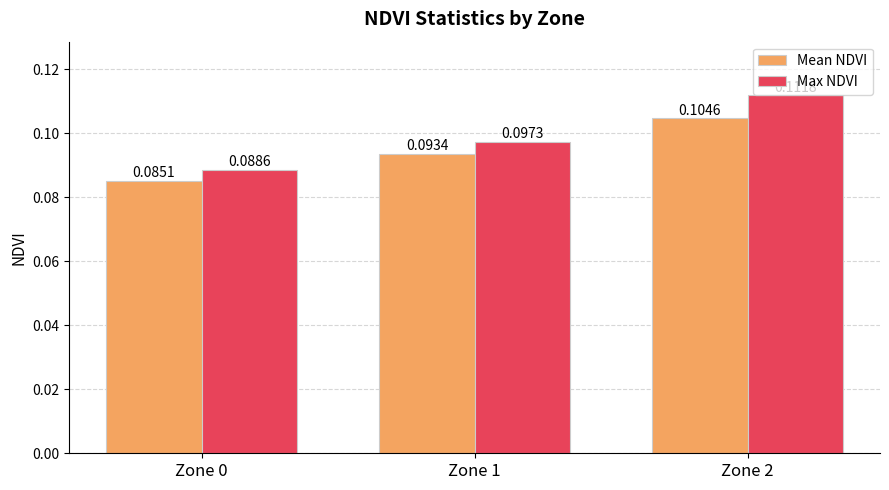

At which label is Mean NDVI closest to 0?

Zone 0